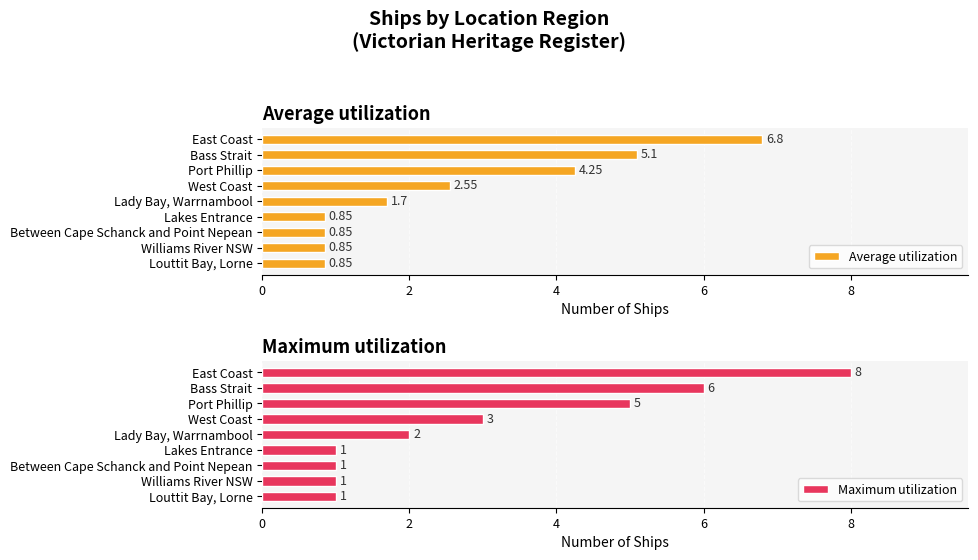

Rank the series by their maximum value, from lowest to highest.

Average utilization, Maximum utilization